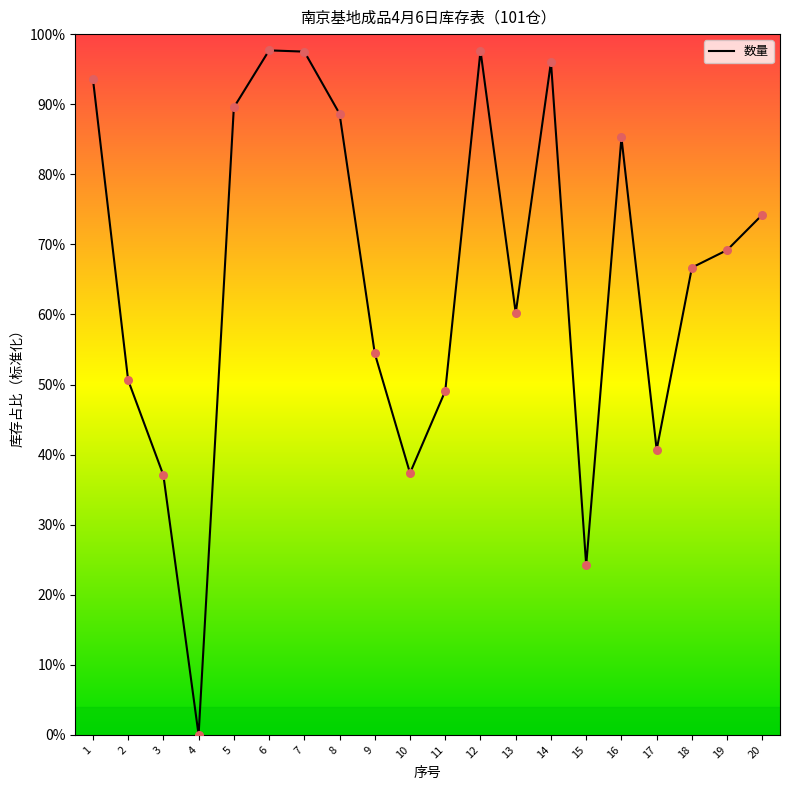

Which has a higher value, 9 or 10?

9